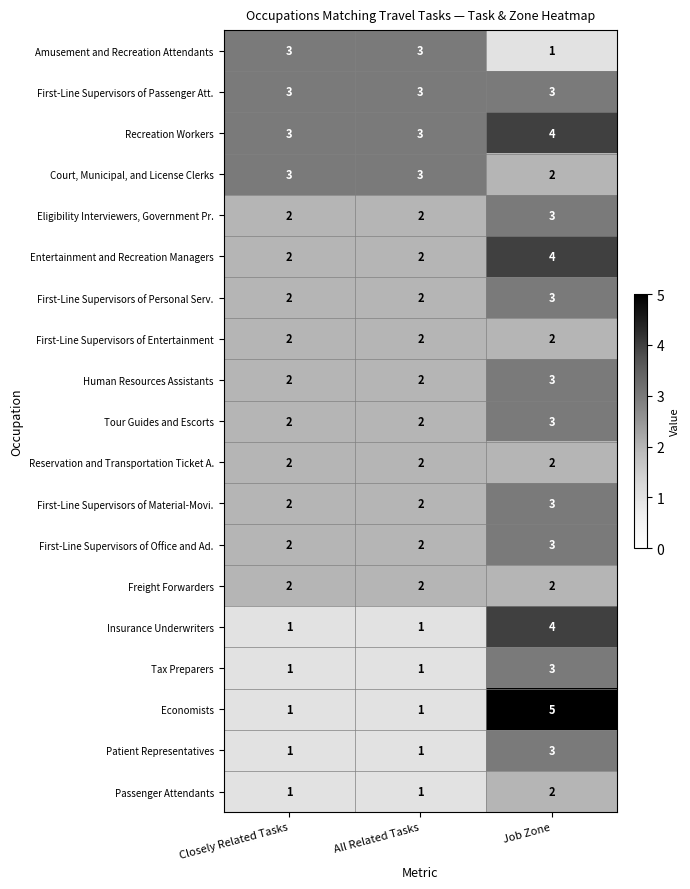

At how many categories does at least one series exceed 4?

1